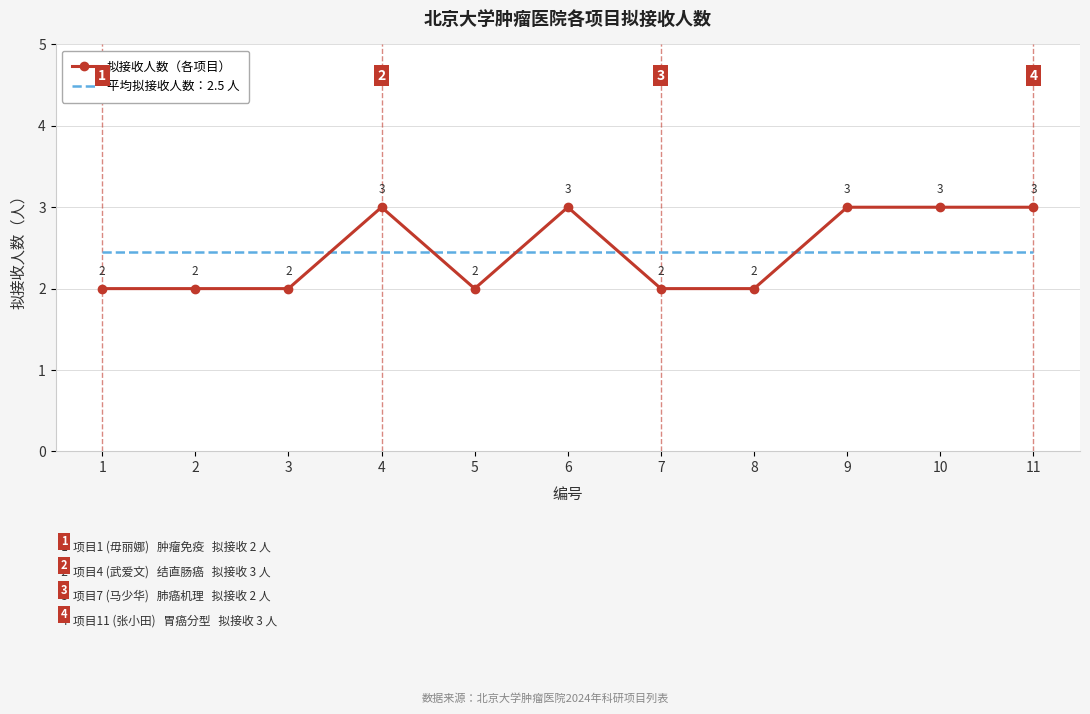

Read the 拟接收人数（各项目） value at 6.

3.0